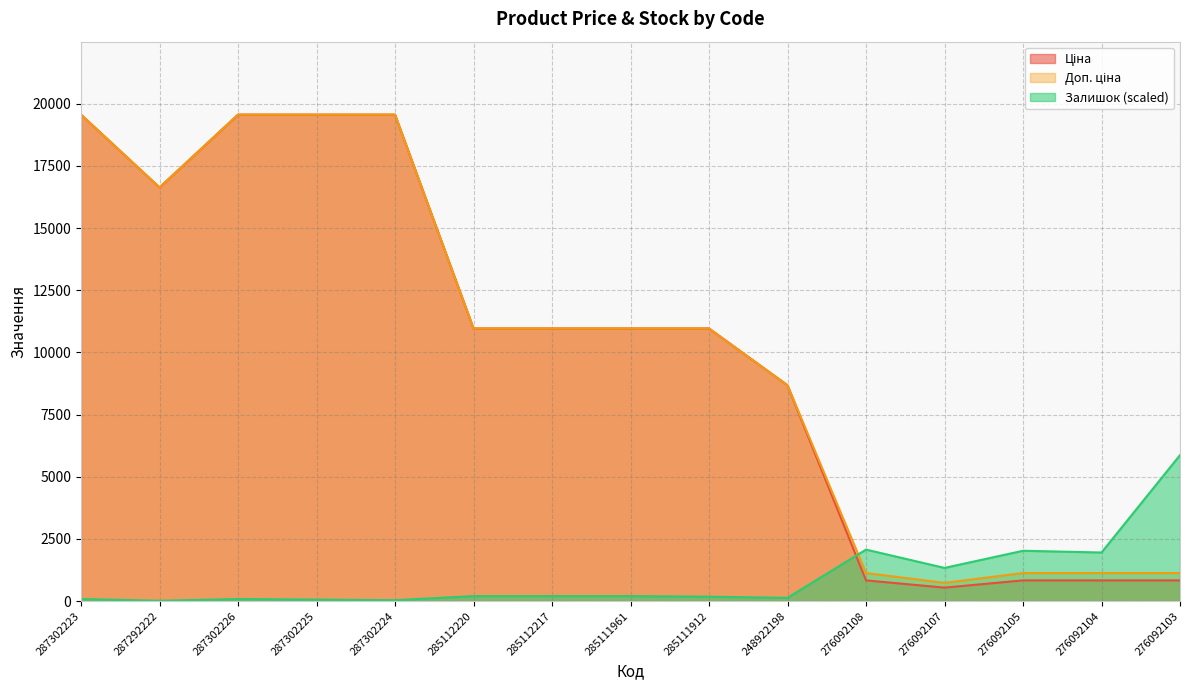

Where is the first local minimum for Ціна?

287292222